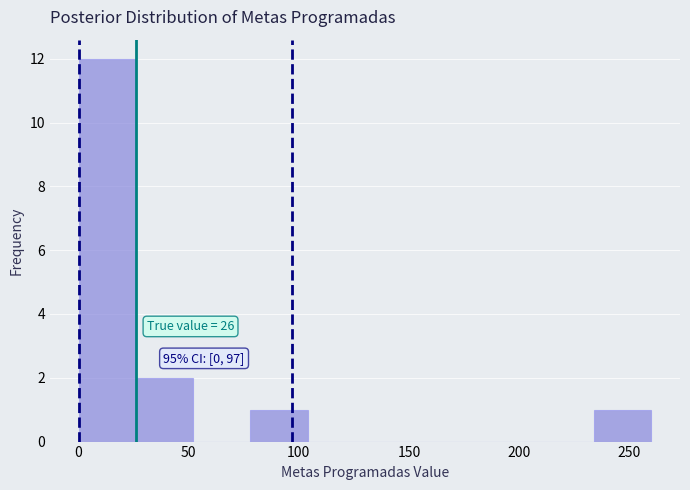

Which range on the x-axis has the tallest bar?

0 to 26